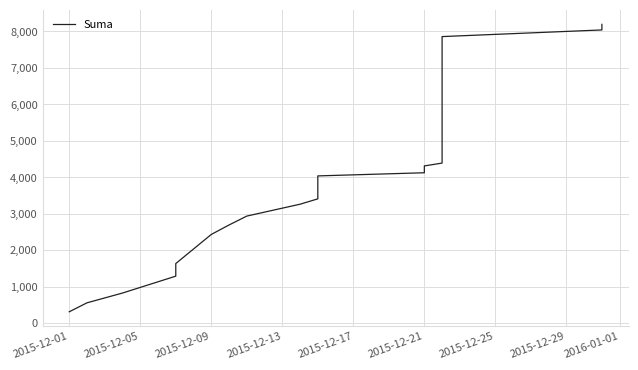

Is this an area chart (filled region under the line)?

No